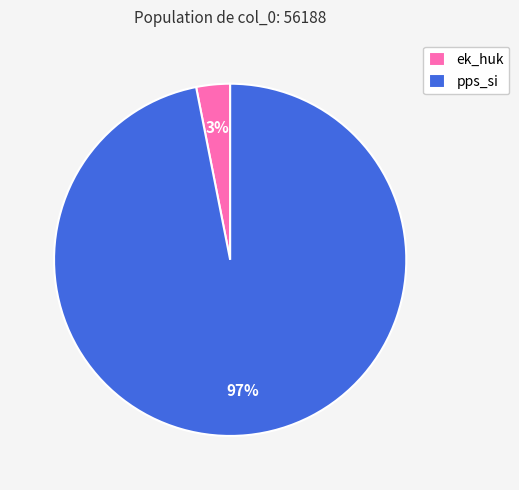

How many slices are in this pie chart?

2